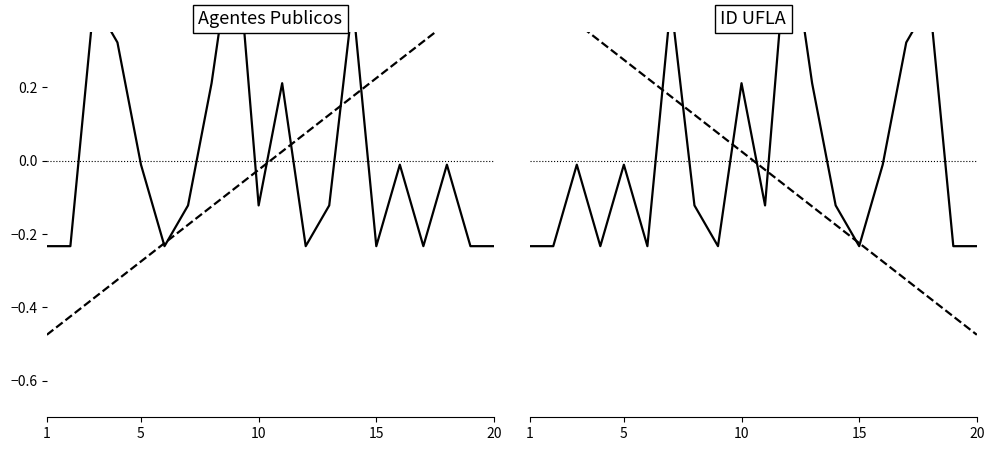

Reading left to right, transcribe all the data shown in this chart.

Agentes Publicos: -0.2	-0.2	0.4	0.3	-0.0	-0.2	-0.1	0.2	0.7	-0.1	0.2	-0.2	-0.1	0.4	-0.2	-0.0	-0.2	-0.0	-0.2	-0.2
ID: -0.5	-0.4	-0.4	-0.3	-0.3	-0.2	-0.2	-0.1	-0.1	-0.0	0.0	0.1	0.1	0.2	0.2	0.3	0.3	0.4	0.4	0.5
Agentes Publicos (rev): -0.2	-0.2	-0.0	-0.2	-0.0	-0.2	0.4	-0.1	-0.2	0.2	-0.1	0.7	0.2	-0.1	-0.2	-0.0	0.3	0.4	-0.2	-0.2
ID (rev): 0.5	0.4	0.4	0.3	0.3	0.2	0.2	0.1	0.1	0.0	-0.0	-0.1	-0.1	-0.2	-0.2	-0.3	-0.3	-0.4	-0.4	-0.5